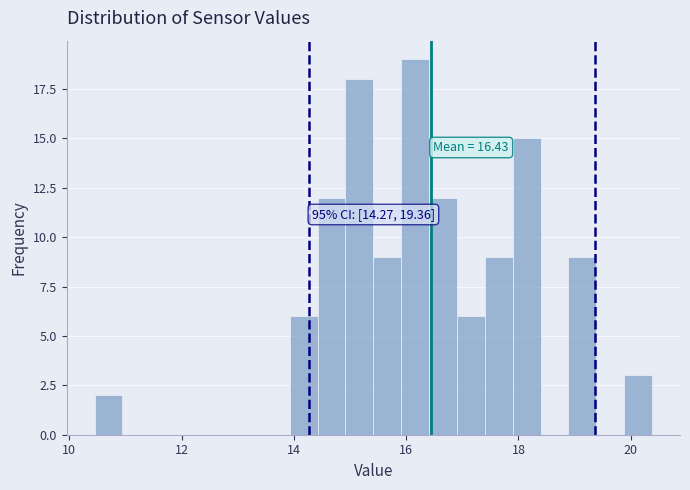

Around what value on the x-axis is the tallest bar? Give the approximate position of its centre, as read against the axis.

16.2